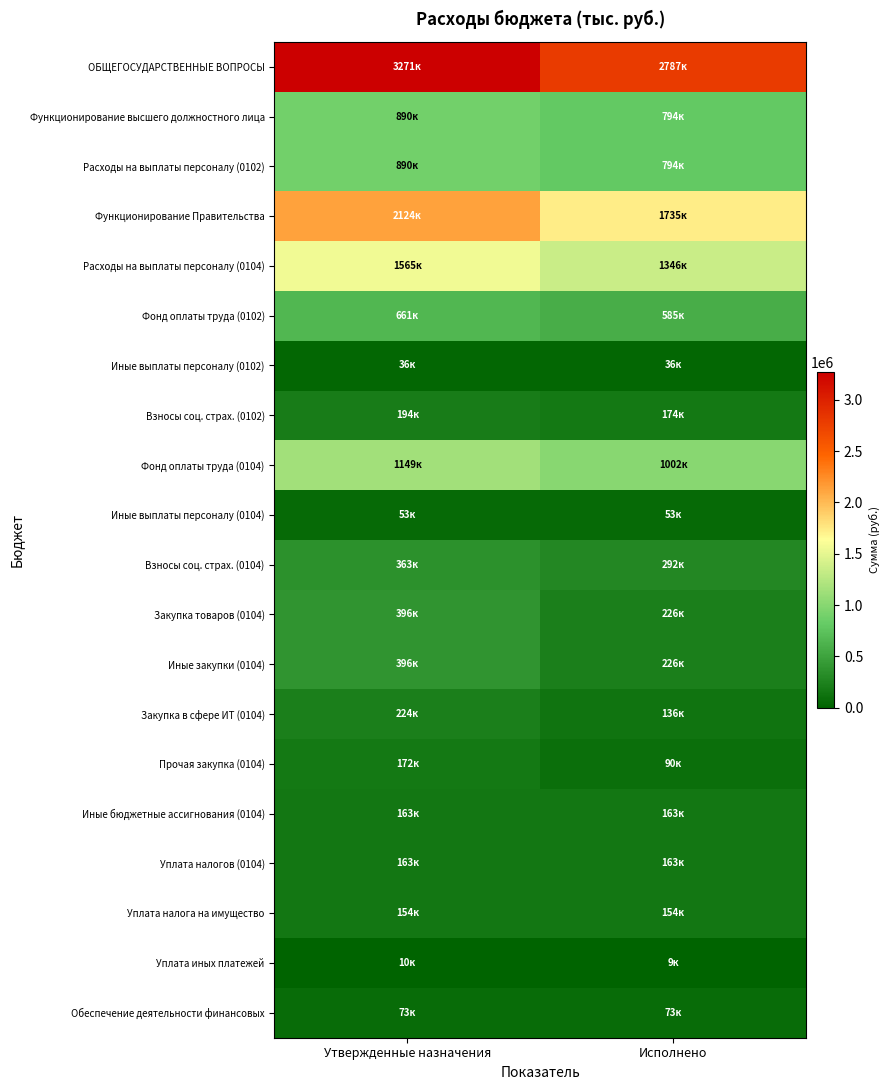

Which series has the largest total across all categories?

ОБЩЕГОСУДАРСТВЕННЫЕ ВОПРОСЫ